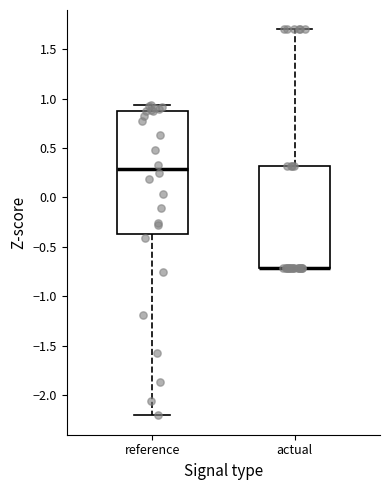

Which box is the tallest, from its lower edge to its upper edge?

reference